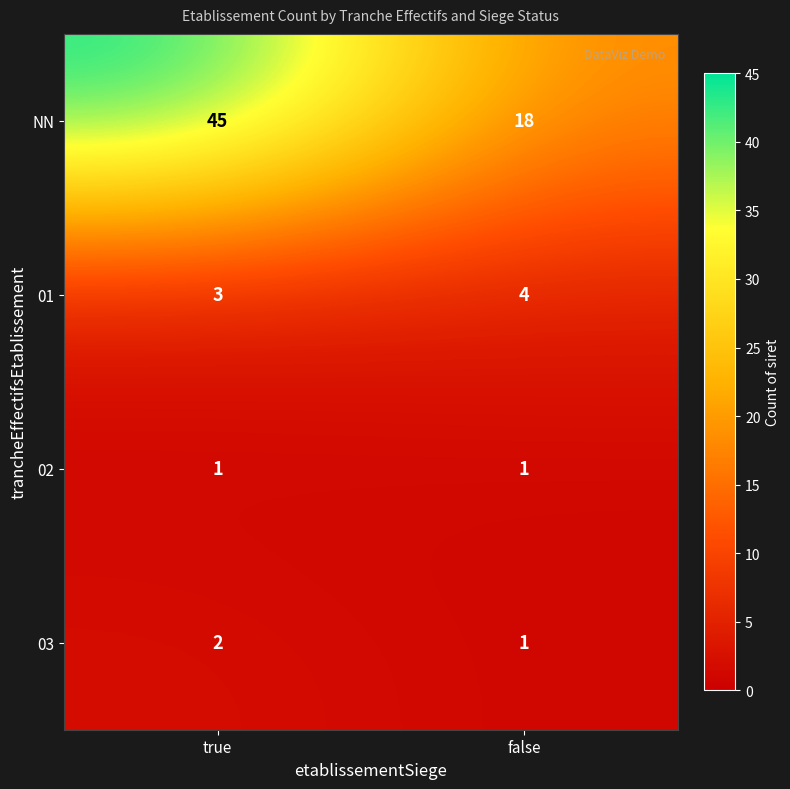

At which label does 03 reach its peak?

true